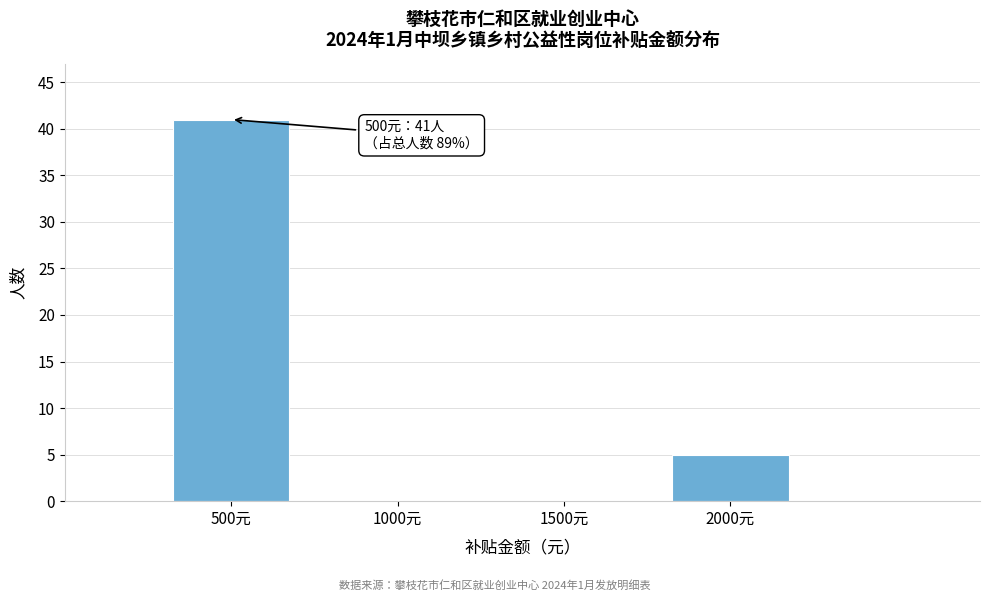

Reading left to right, transcribe all the data shown in this chart.

500元=41	1000元=0	1500元=0	2000元=5